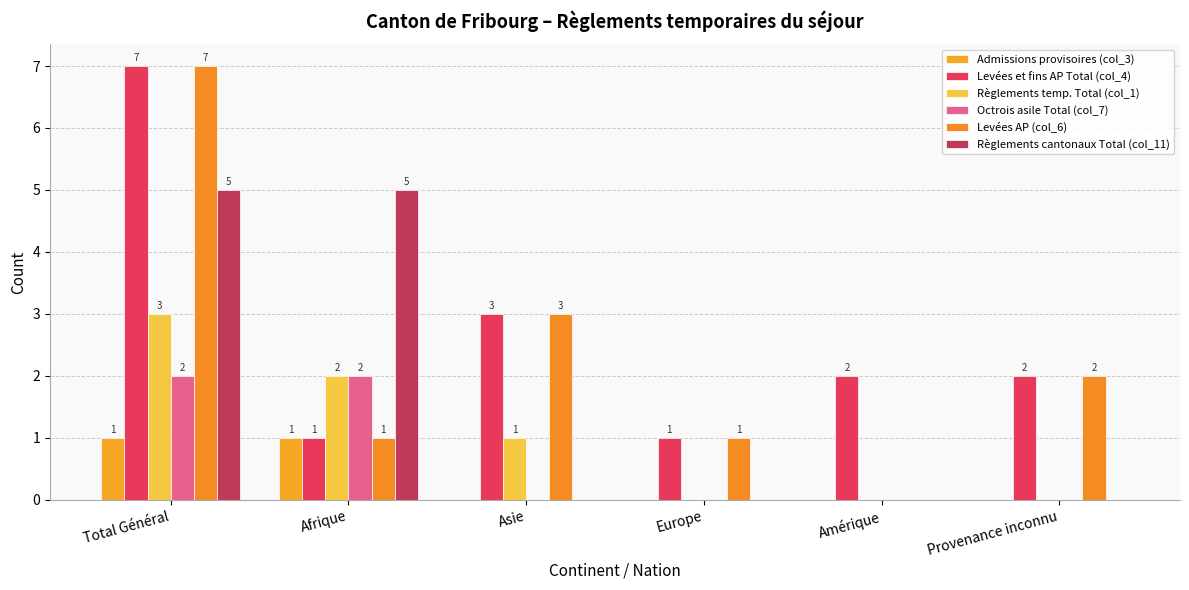

What position from the left is Asie?

3